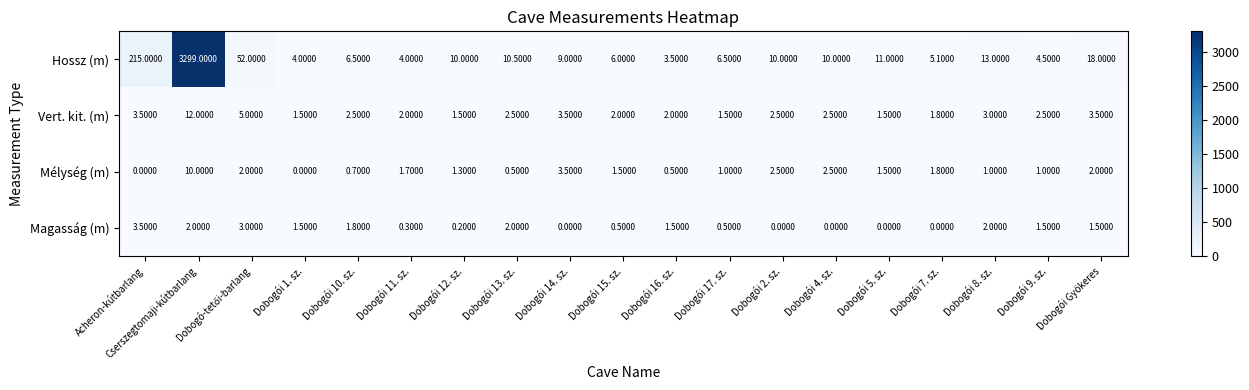

At how many categories does at least one series exceed 904?

1